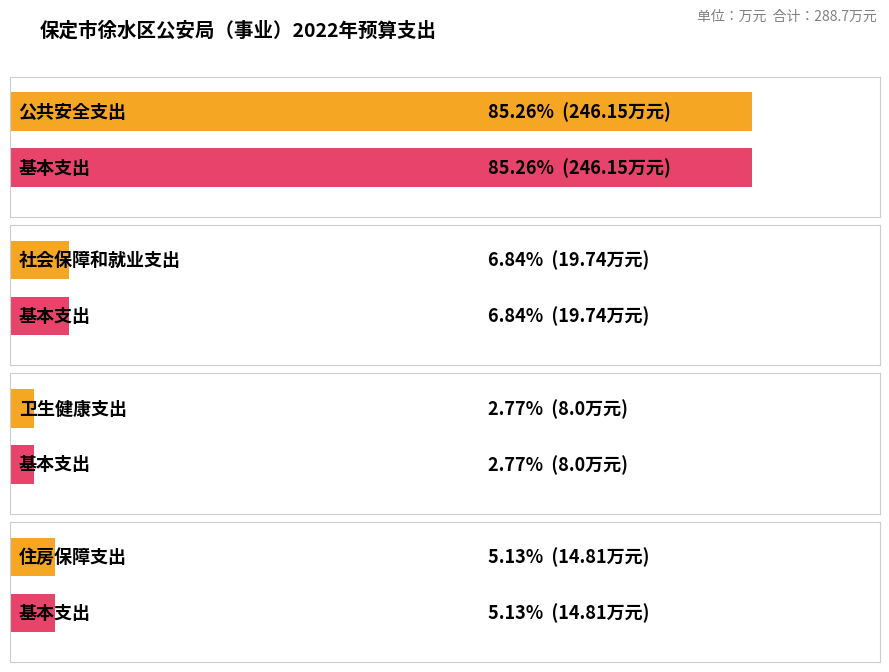

Is it true that 基本支出 equals 8.0 at 卫生健康支出?

True